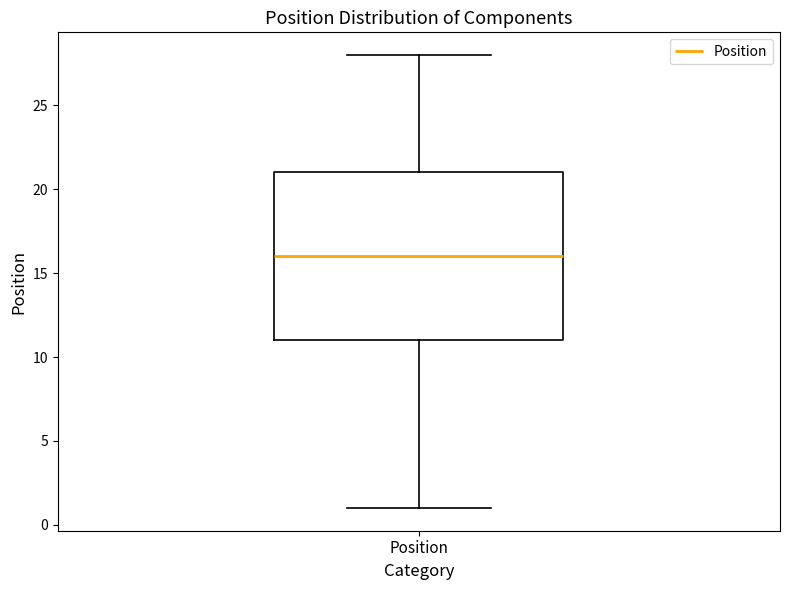

Read this box plot against the y-axis: the position of the median line, the range covered by the box, and the ends of both whiskers. The values are not printed on the chart, so give them approximately, as read against the axis.

median 16, box 11 to 21, whiskers 1 to 28